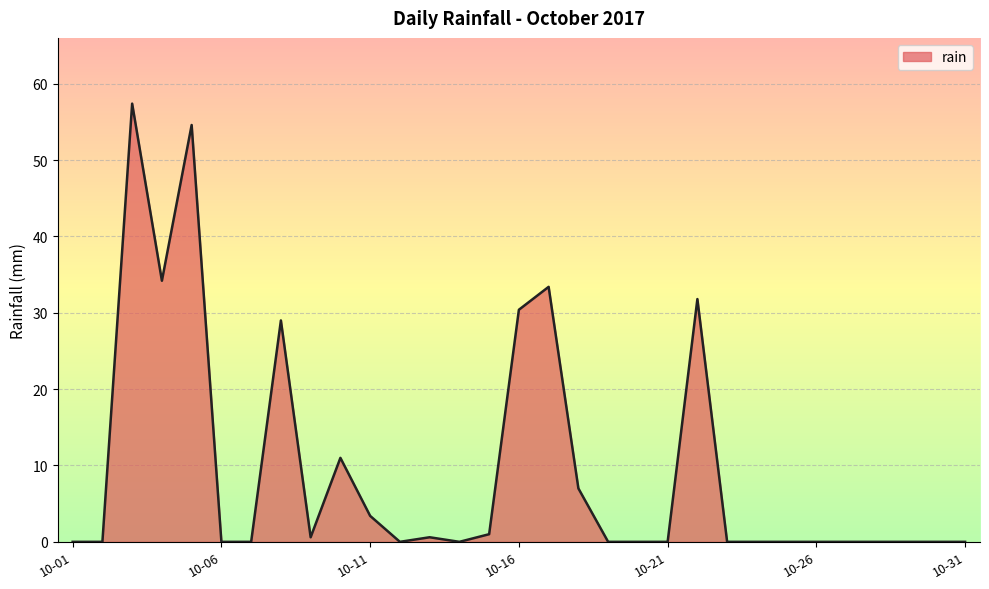

What is the maximum value shown in the chart?

57.4